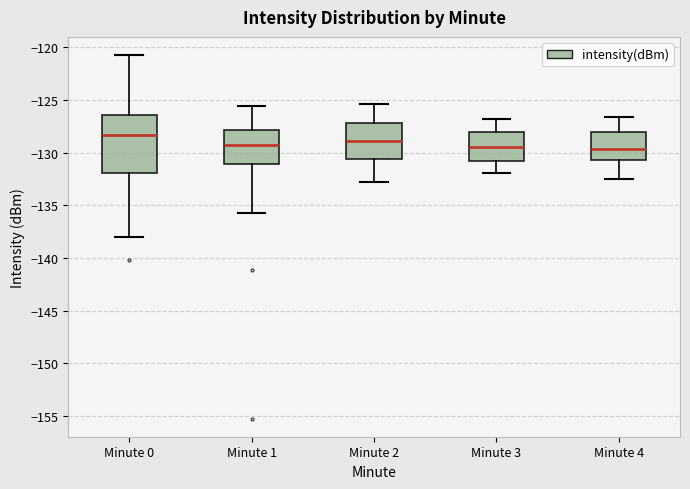

Reading left to right, read every box against the y-axis: the position of its median line, the range the box covers, and the ends of its whiskers. The values are not printed on the chart, so give them approximately, as read against the axis.

Minute 0: median -128.5, box -132.0 to -126.5, whiskers -138.0 to -120.5
Minute 1: median -129.5, box -131.0 to -128.0, whiskers -135.5 to -125.5
Minute 2: median -129.0, box -130.5 to -127.0, whiskers -133.0 to -125.5
Minute 3: median -129.5, box -131.0 to -128.0, whiskers -132.0 to -127.0
Minute 4: median -129.5, box -130.5 to -128.0, whiskers -132.5 to -126.5